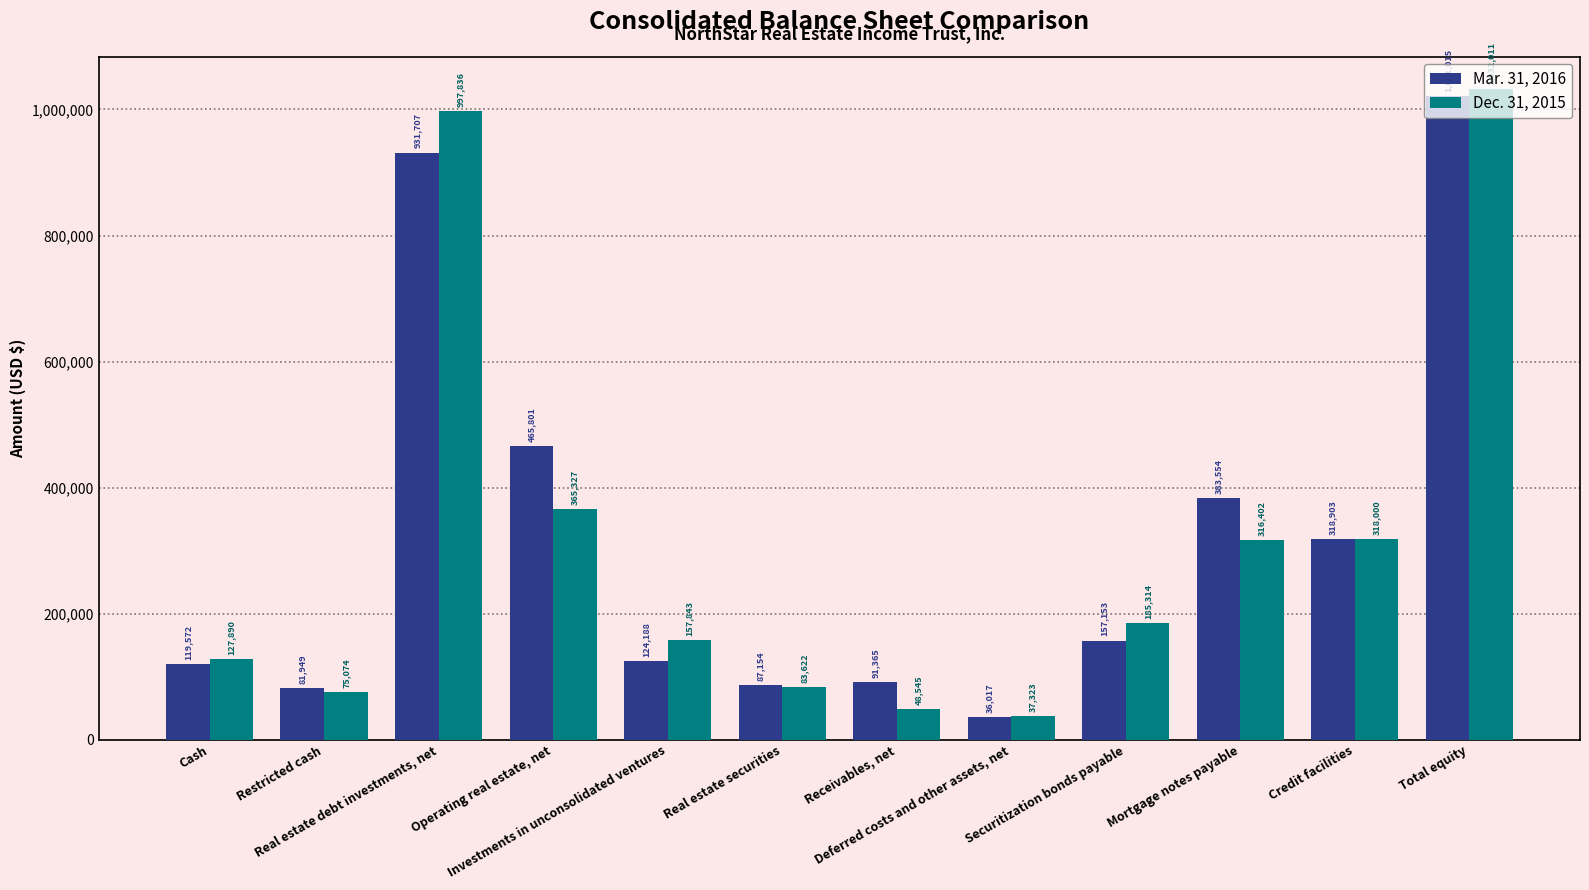

Where does the Mar. 31, 2016 series first go above 157153?

Real estate debt investments, net